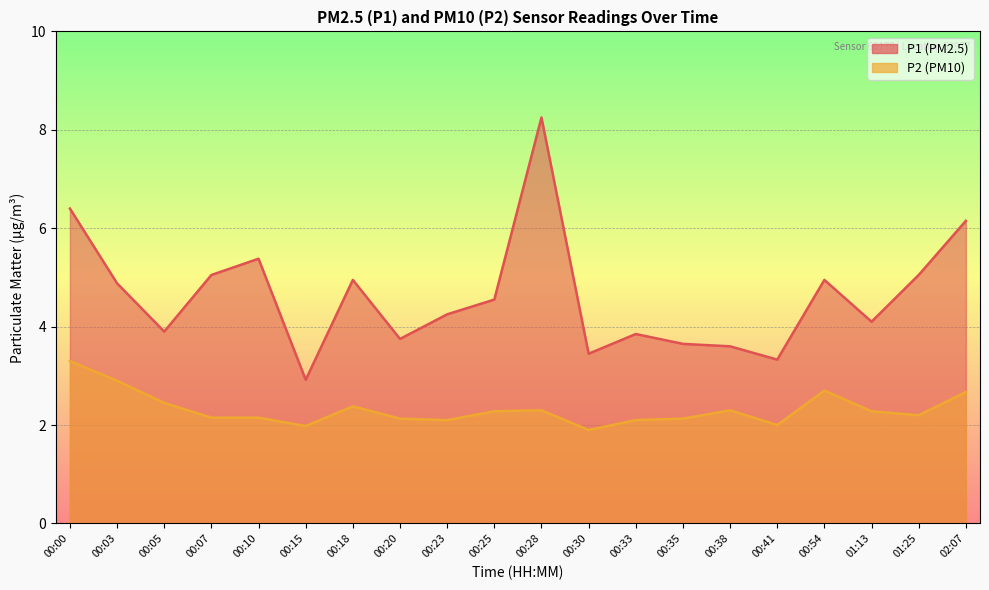

What are all the series names shown in the legend?

P1 (PM2.5), P2 (PM10)